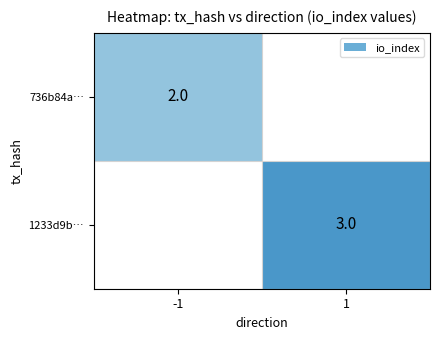

Is the value of 736b84a… at -1 greater than the value of 1233d9b… at 1?

No